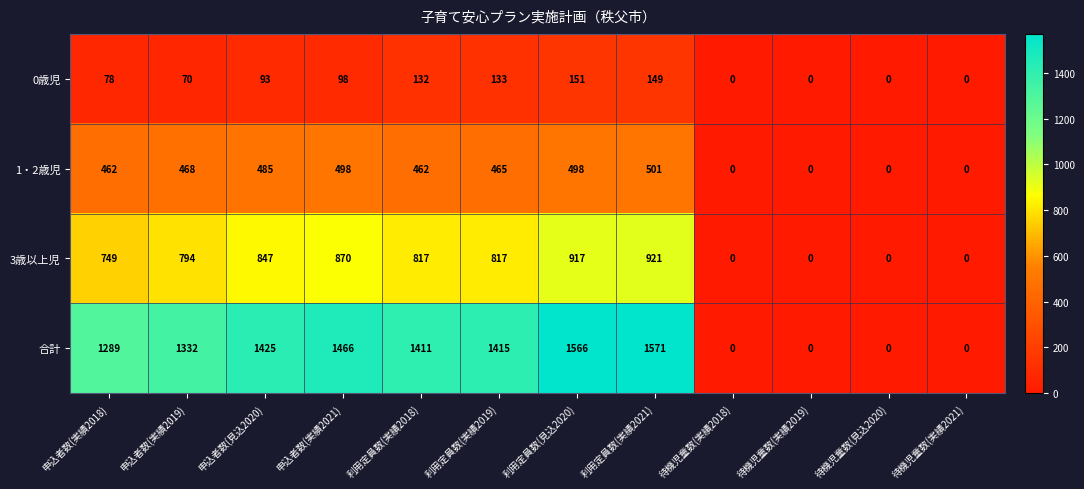

Rank the series by their maximum value, from highest to lowest.

合計, 3歳以上児, 1・2歳児, 0歳児